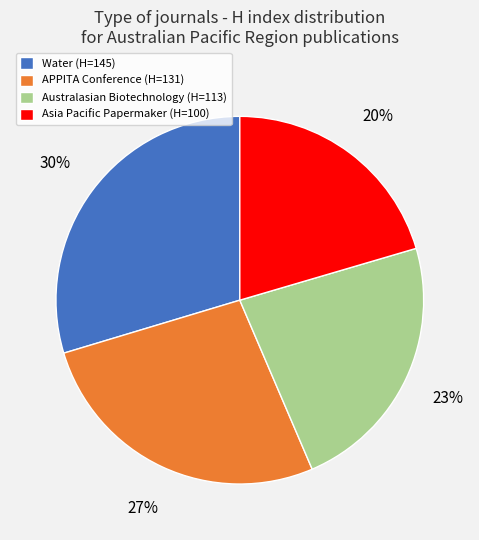

How many slices are in this pie chart?

4